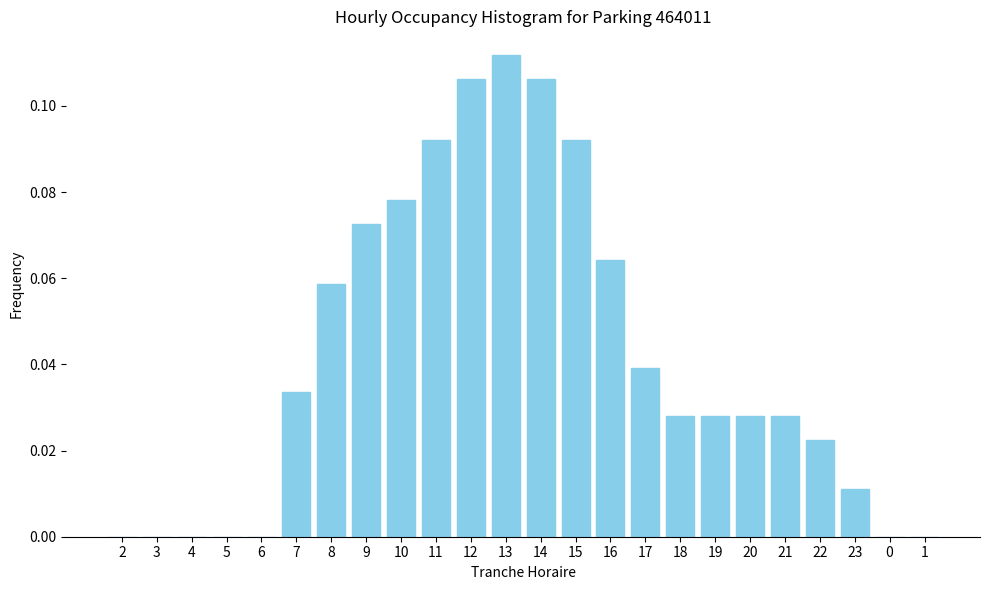

At which category does the chart reach its peak across all series?

13